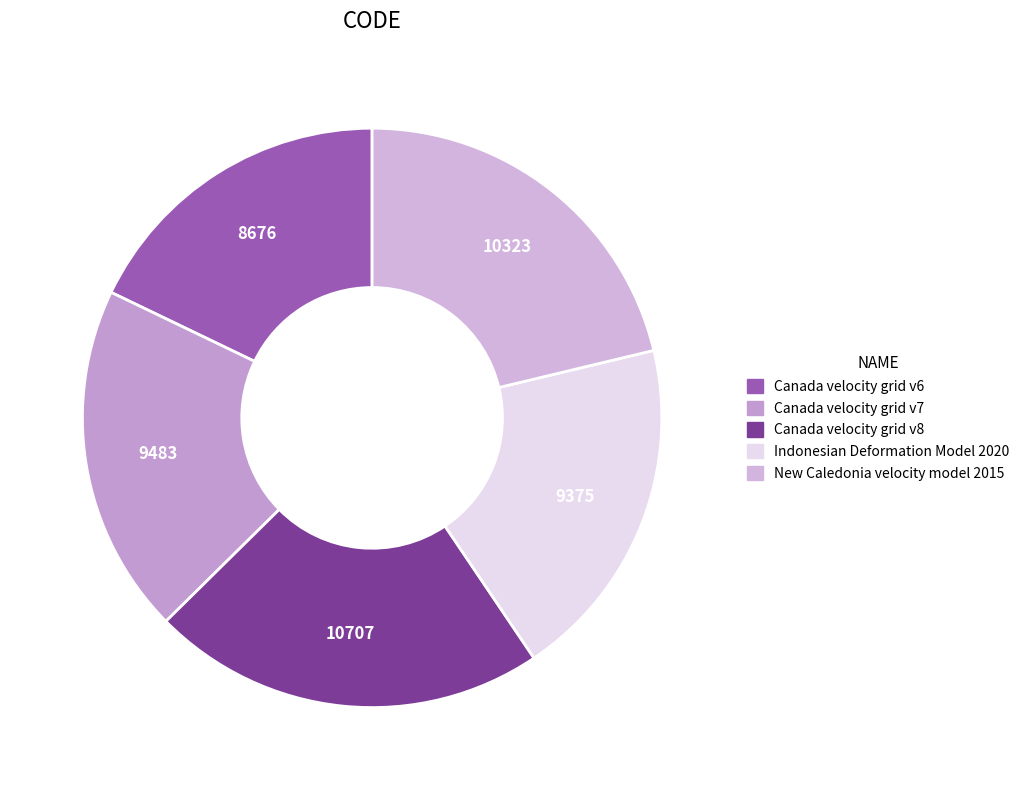

What is the ratio of the value at Canada velocity grid v6 to the value at Canada velocity grid v7?

0.9